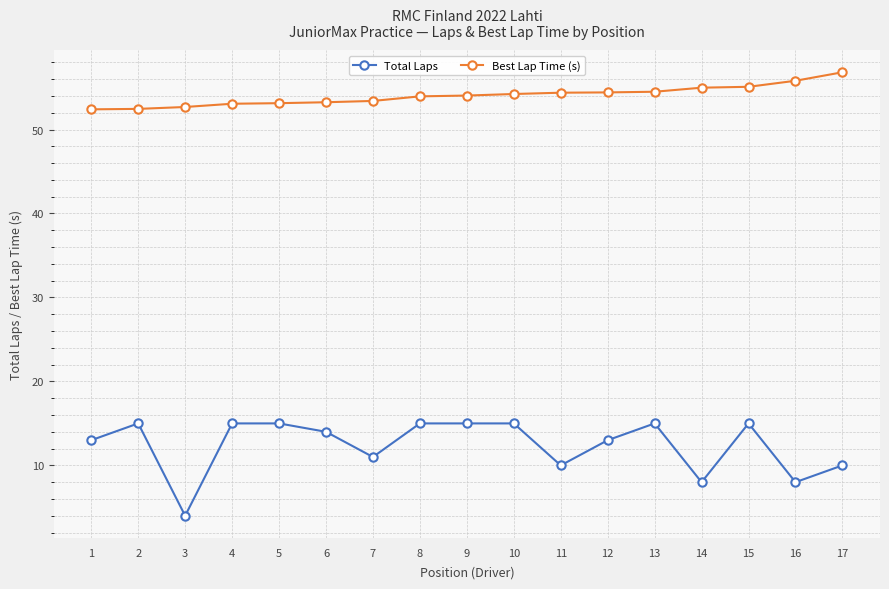

What is the sum of all Best Lap Time (s) values?

918.6